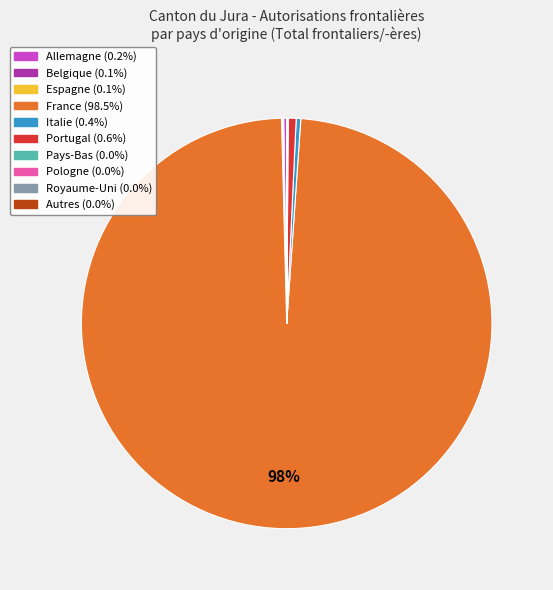

True or false: Portugal accounts for 11% of the total.

False